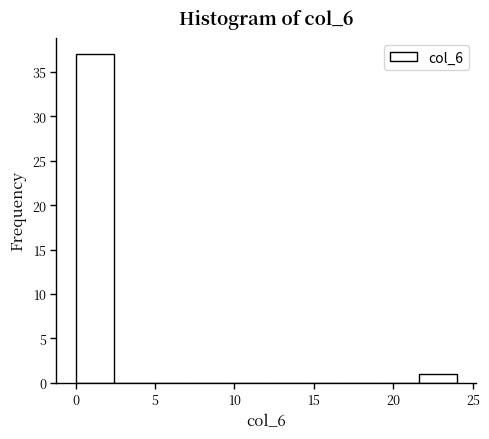

Reading left to right, transcribe this chart: for each bar, give the range it covers on the x-axis and its height. Neither the bar edges nor the heights are printed on the chart, so give them approximately, as read against the axes.

0.0 to 2.4: 37
2.4 to 4.8: 0
4.8 to 7.2: 0
7.2 to 9.6: 0
9.6 to 12.0: 0
12.0 to 14.4: 0
14.4 to 16.8: 0
16.8 to 19.2: 0
19.2 to 21.6: 0
21.6 to 24.0: 1